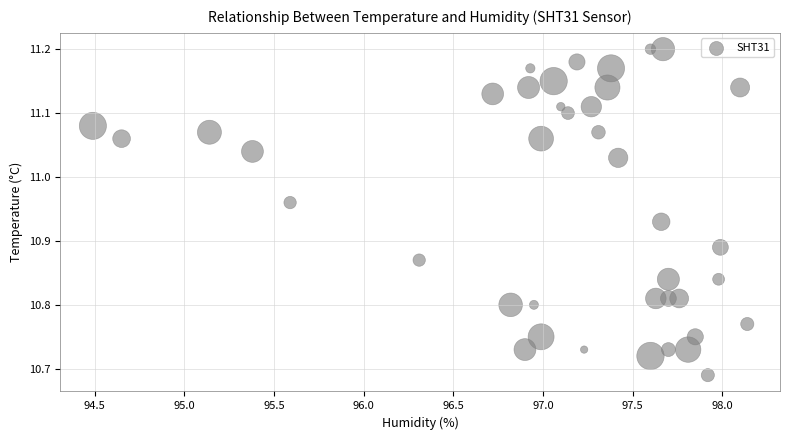

What is the range of Y values (max minus min)?

0.5